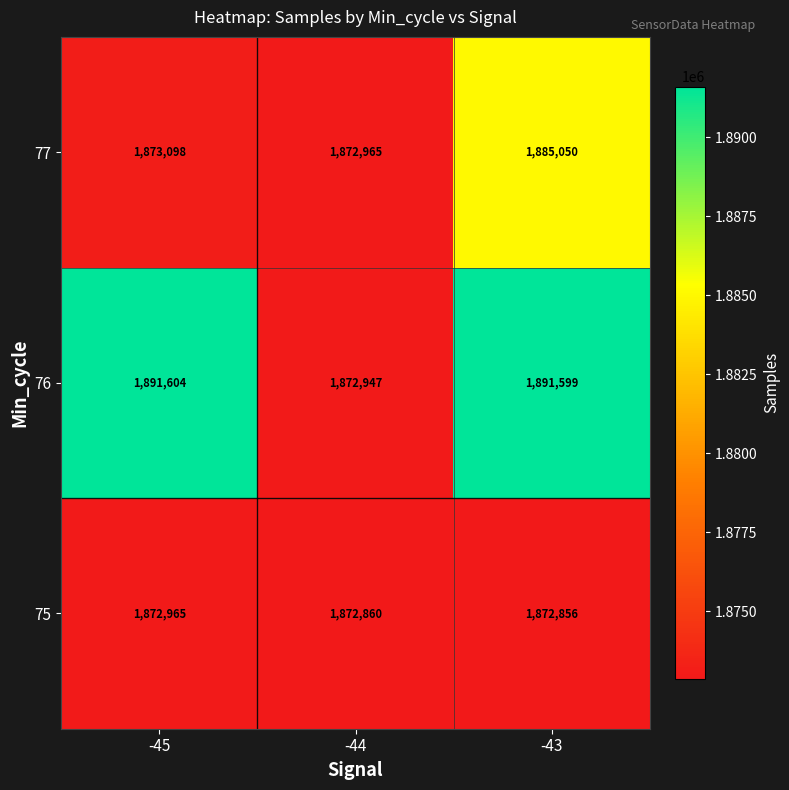

Reading left to right, extract all data points from this chart.

77: 1873098	1872965	1885050
76: 1891604	1872947	1891599
75: 1872965	1872860	1872856